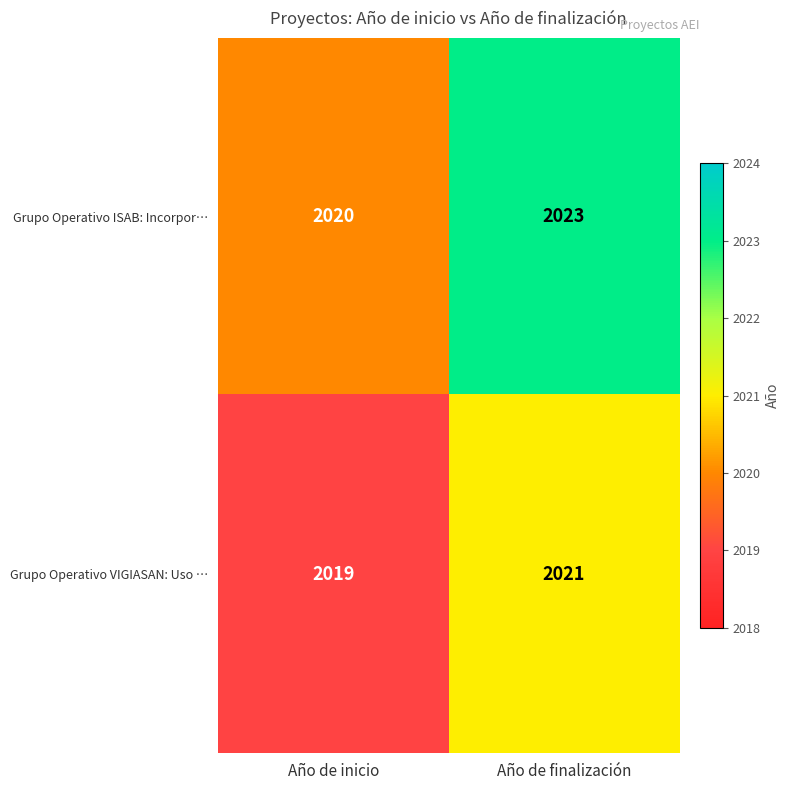

At Año de inicio, list the series in order from smallest to largest.

Grupo Operativo VIGIASAN: Uso …, Grupo Operativo ISAB: Incorpor…